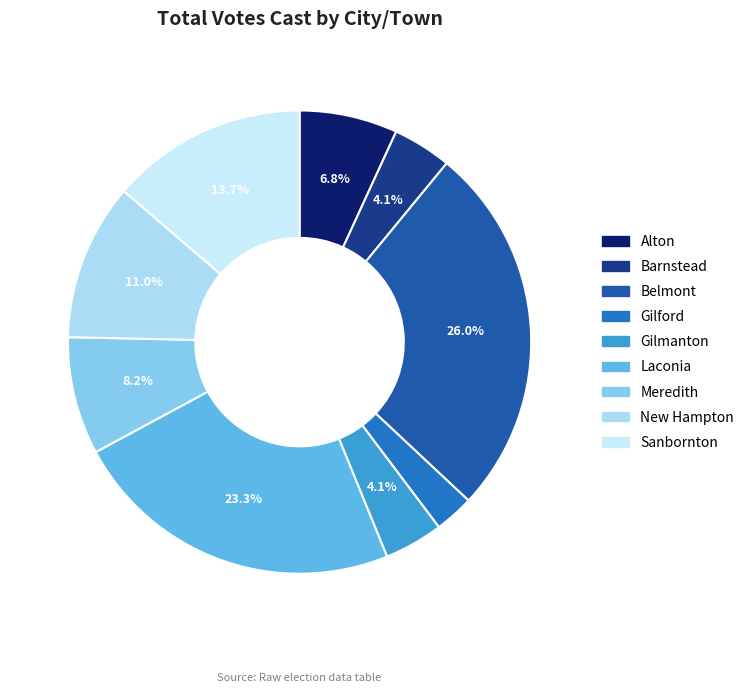

How many segments does this pie chart have?

9